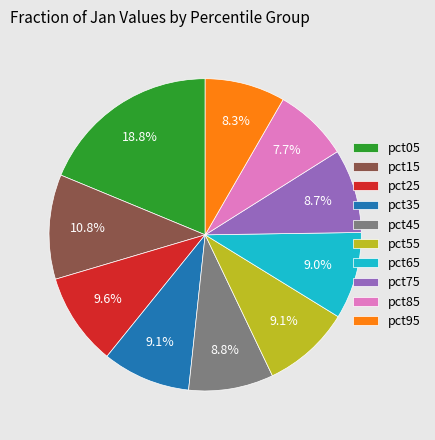

What percentage do pct25 and pct45 together represent?

18.4%